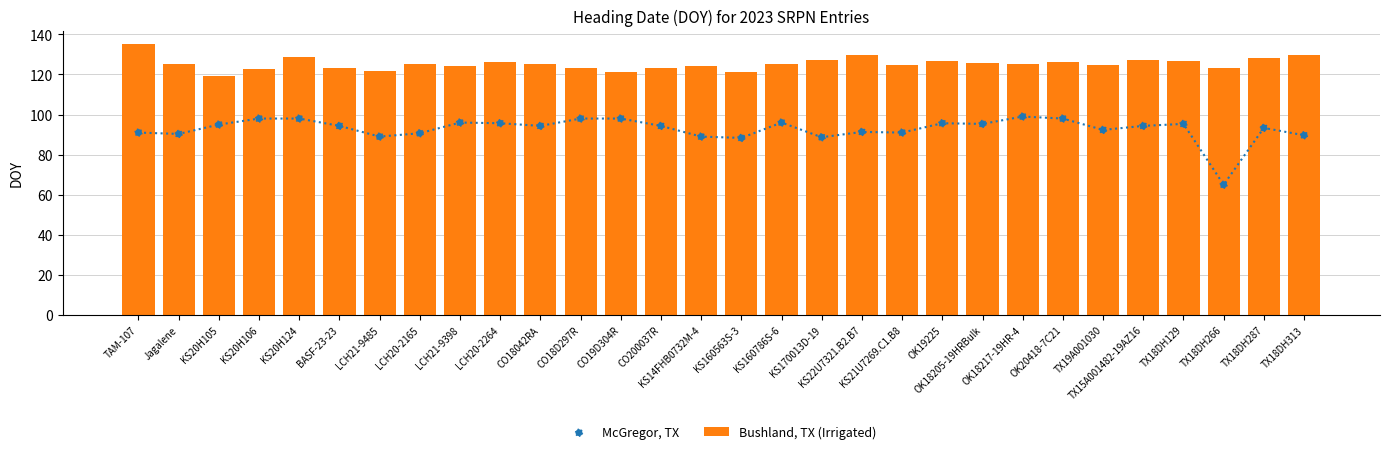

What are all the series names shown in the legend?

Bushland, TX (Irrigated), McGregor, TX